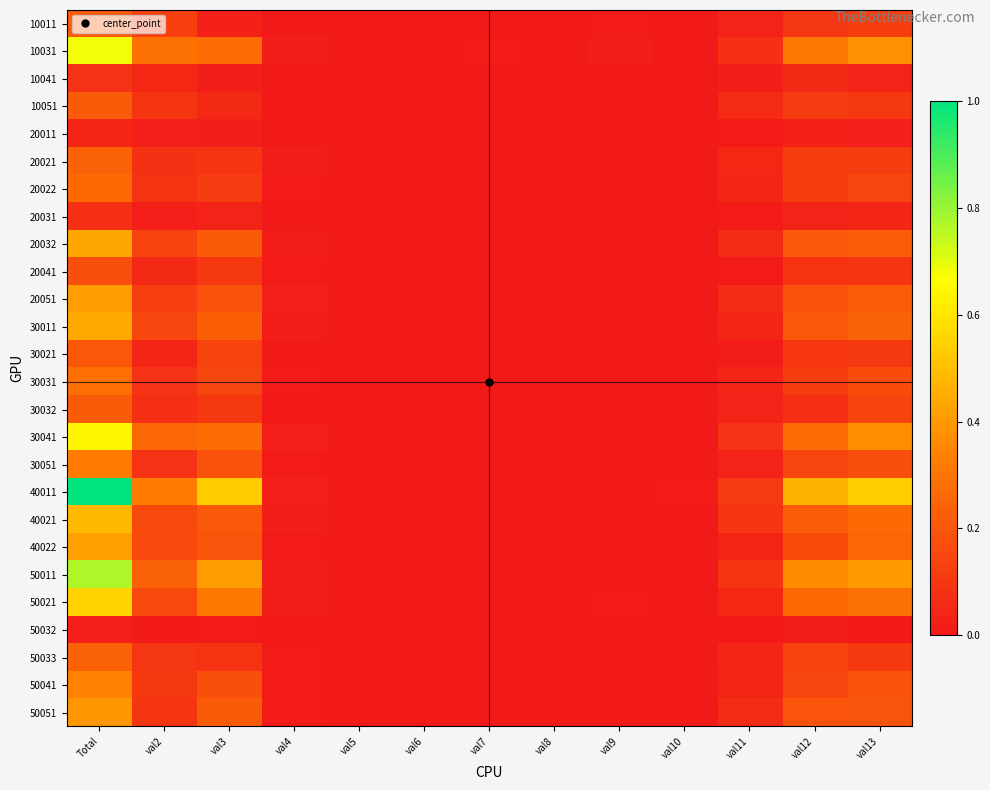

At which category is the sum across all series the highest?

Total